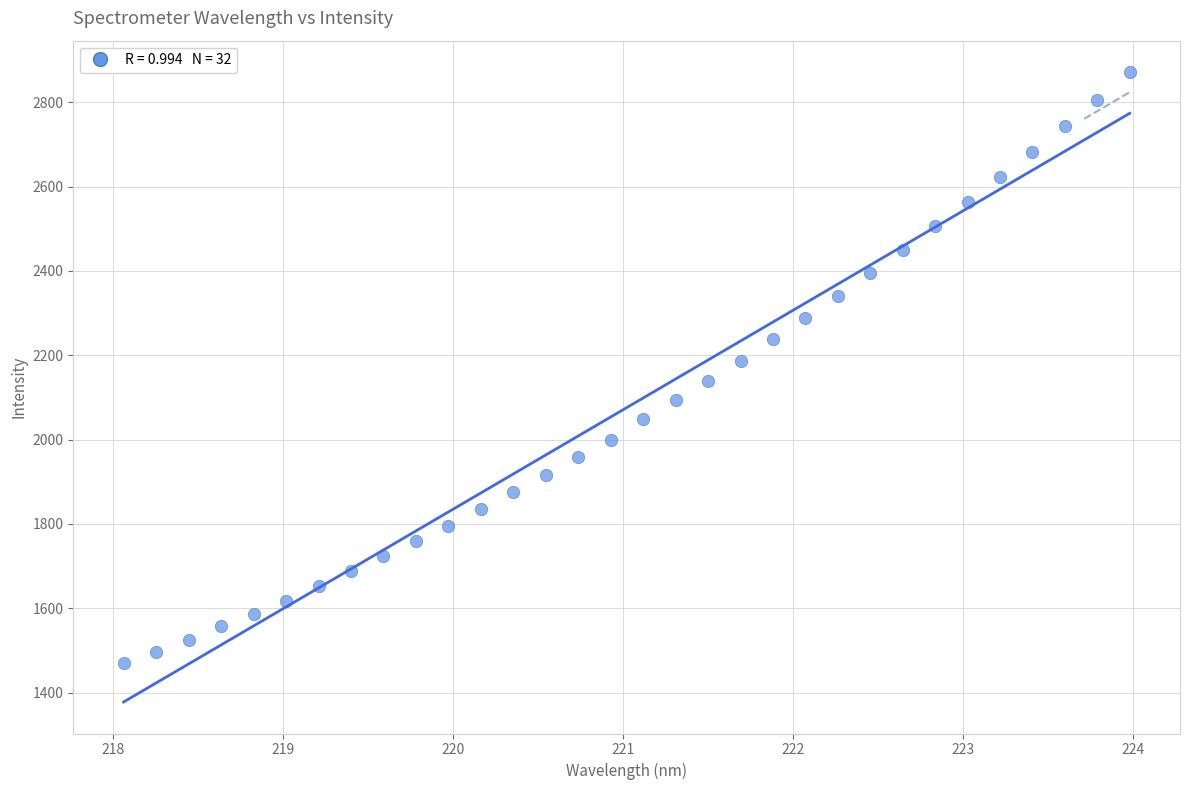

What is the range of X values (max minus min)?

5.9